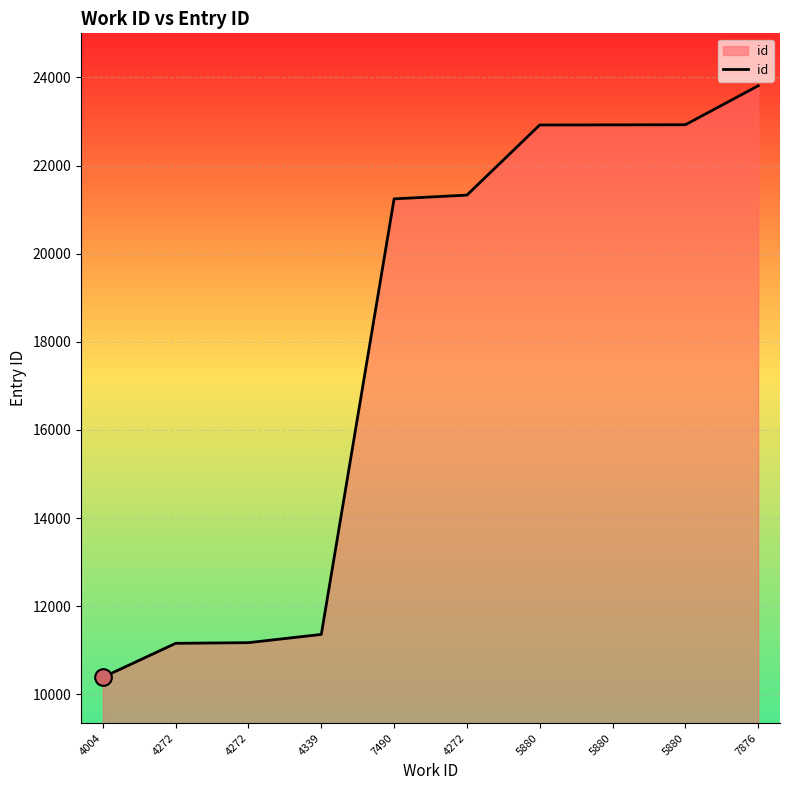

What is the sum of the values at 5880 and 4272?

34100